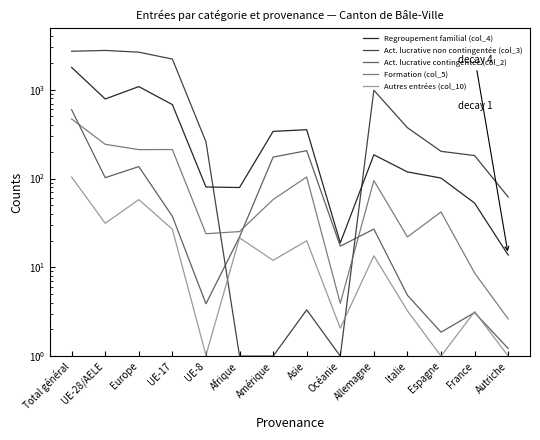

What position from the right is Asie?

7